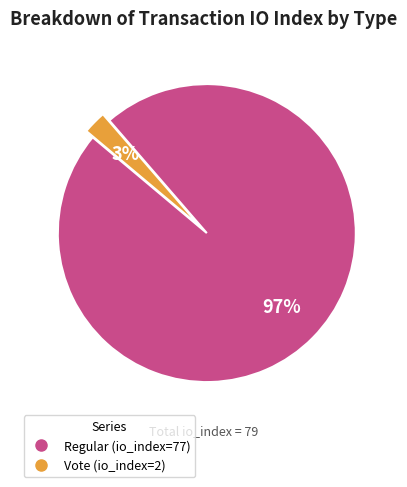

How many slices are in this pie chart?

2